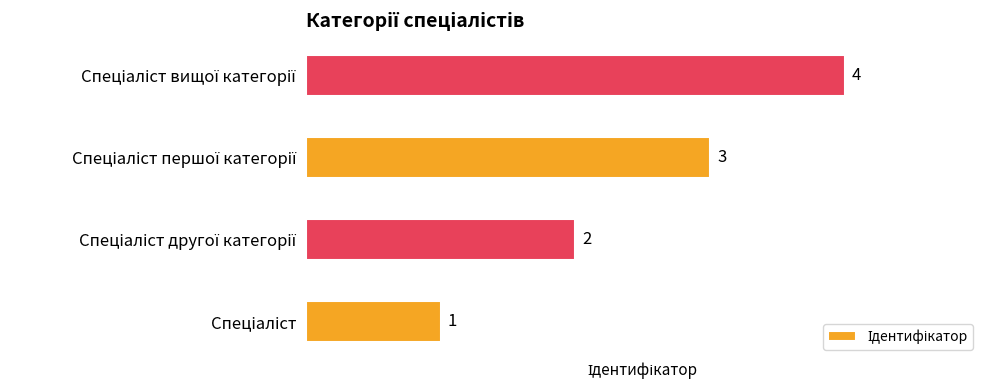

What is the difference between the maximum and minimum values?

3